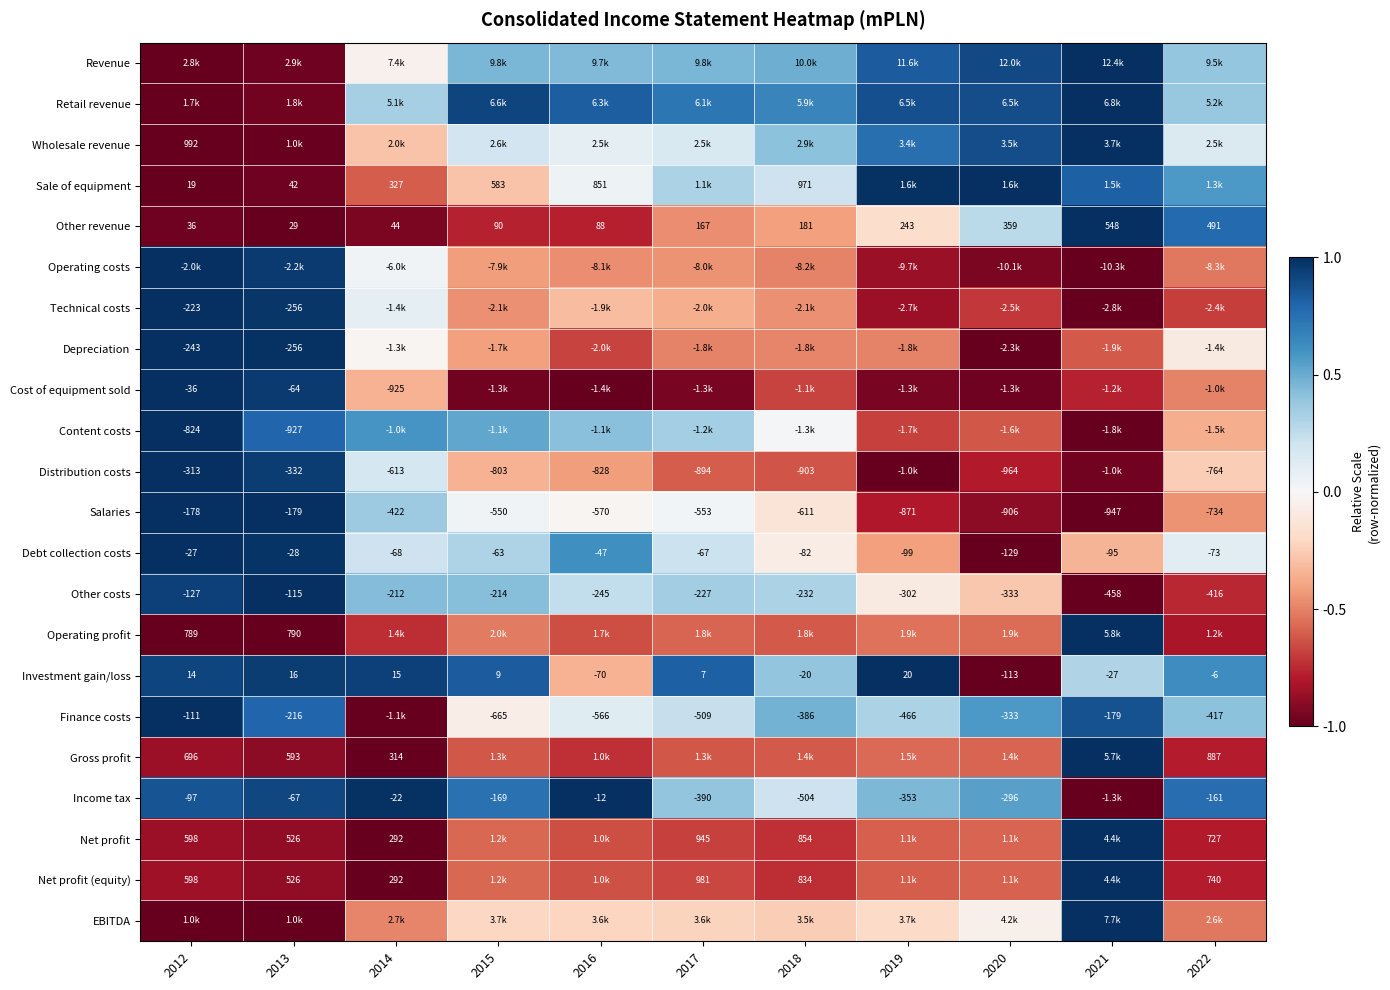

Count the number of data series in this chart.

22